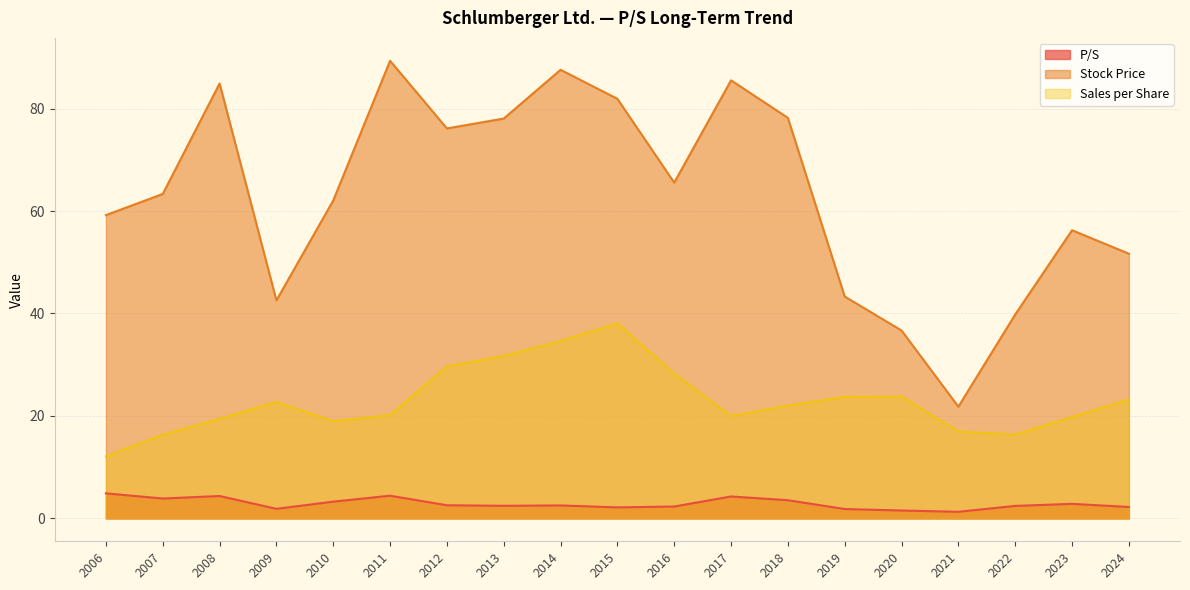

What is the value of the Sales per Share point at the 10th from the left?

38.1